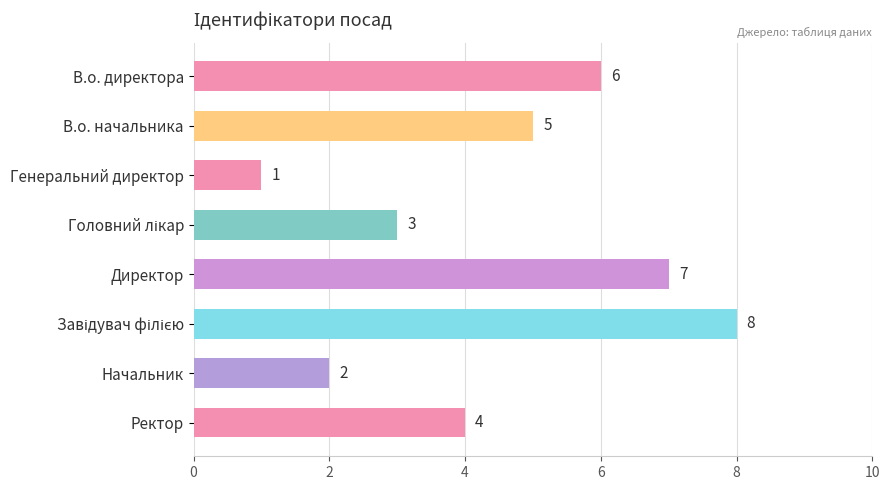

Are the bars horizontal?

Yes